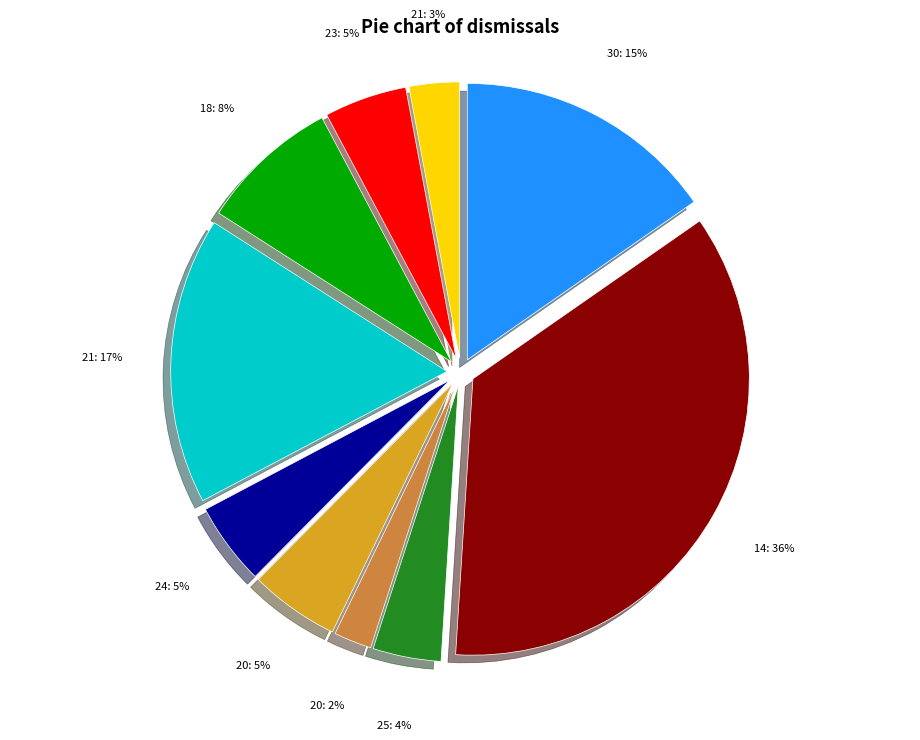

To the nearest percent, what is the average slice percentage?

10%